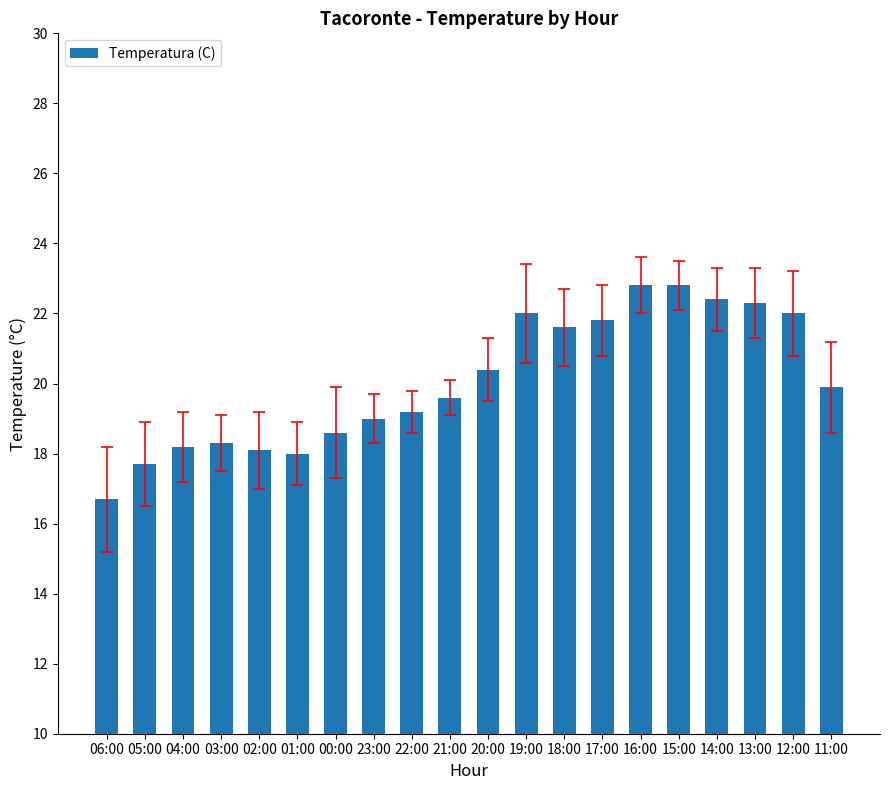

Count the number of categories in the chart.

20